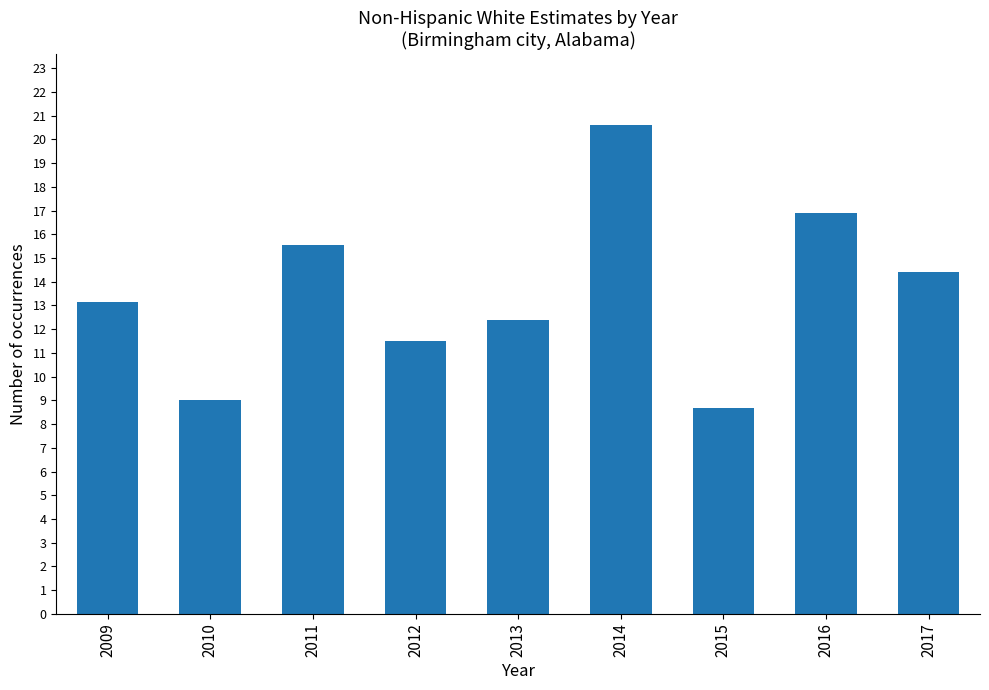

Reading right to left, list all the values displayed in this chart.

2017=14.4	2016=16.9	2015=8.7	2014=20.6	2013=12.4	2012=11.5	2011=15.5	2010=9.0	2009=13.1